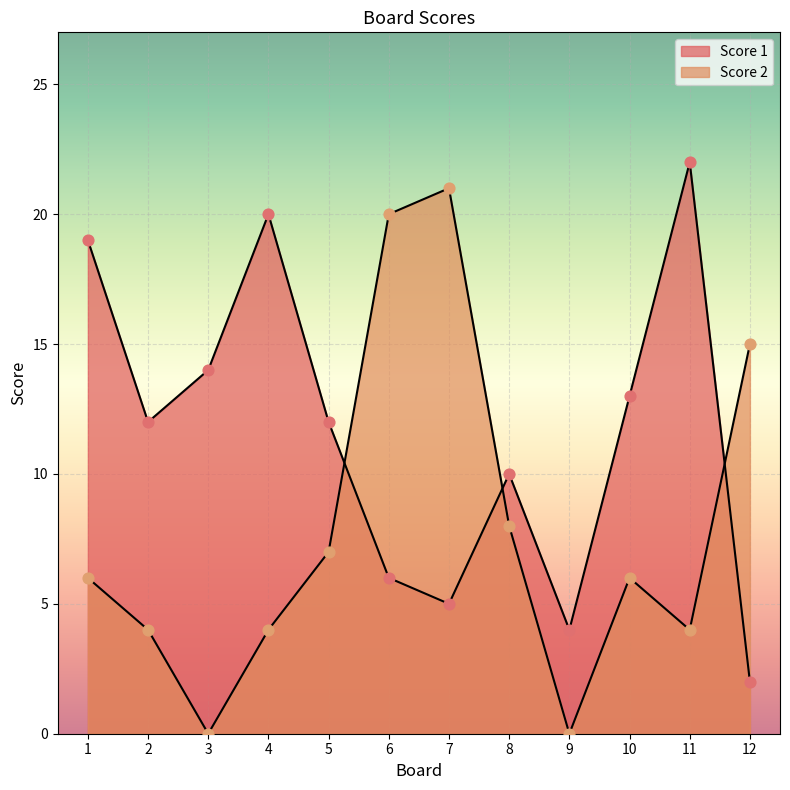

Which series reaches the maximum Y coordinate?

Score 1